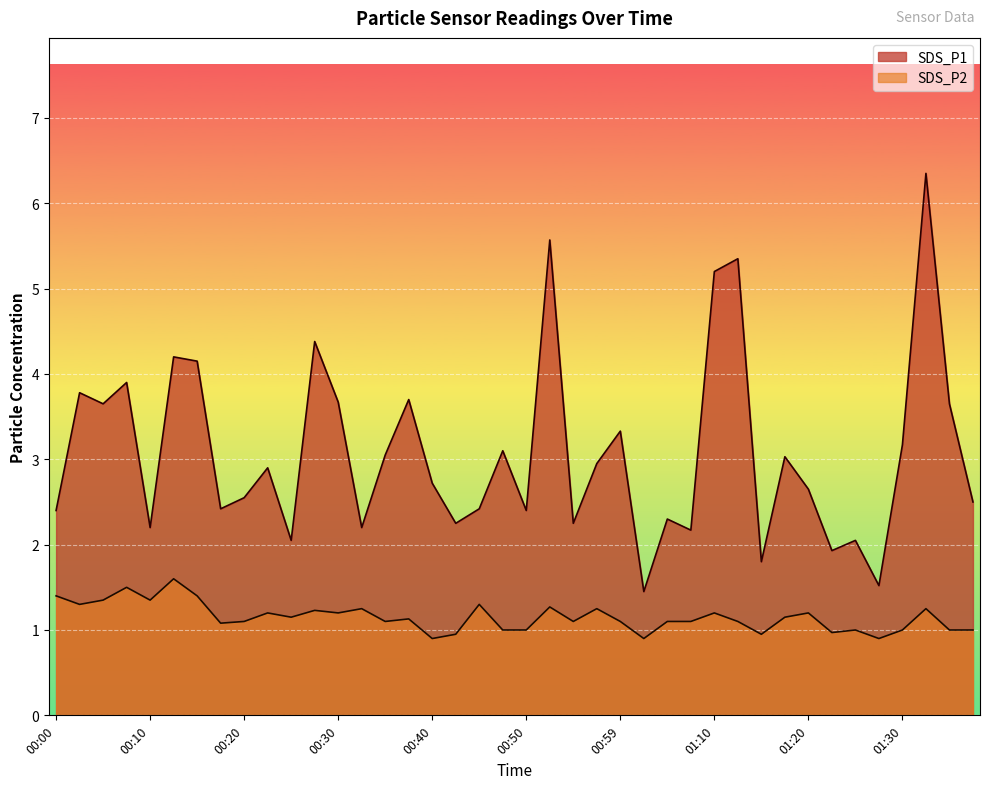

Is it true that SDS_P2 equals 1.5 at 01:23?

False